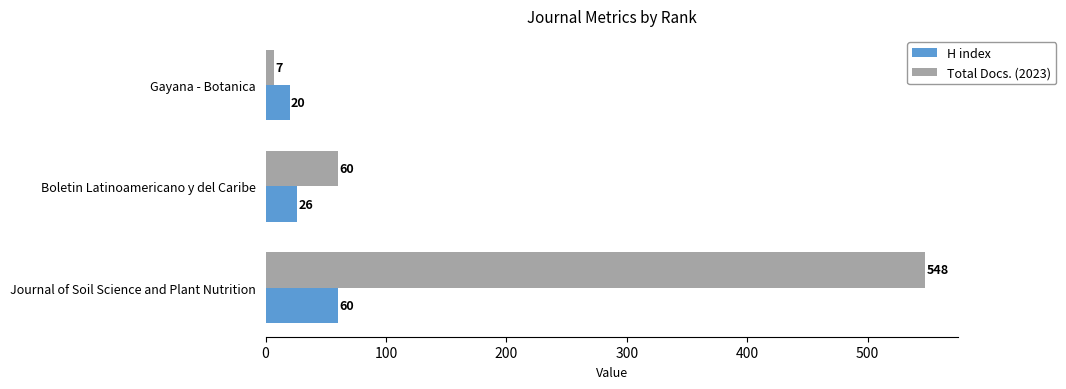

True or false: Total Docs. (2023) has a value of 377 at Journal of Soil Science and Plant Nutrition.

False